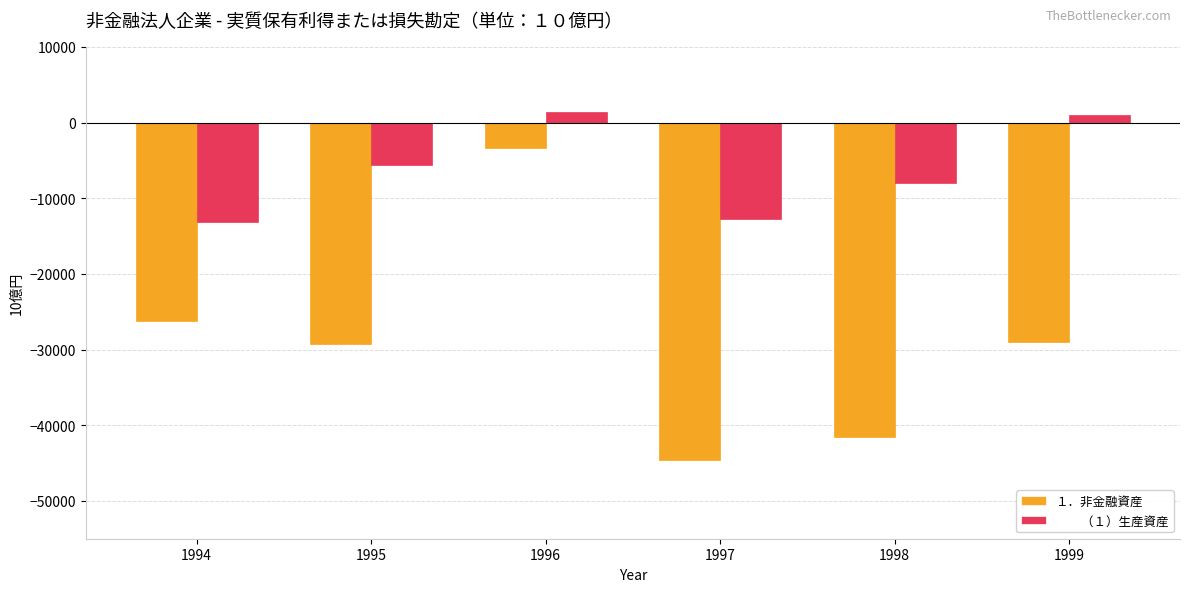

At which category is the sum across all series the highest?

1996